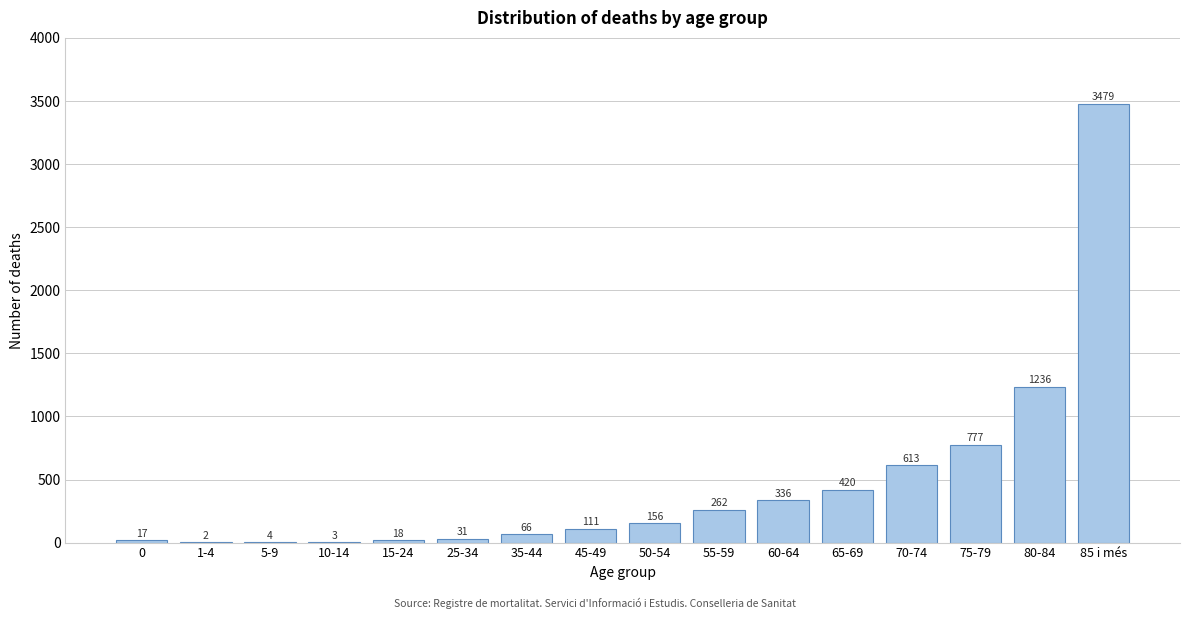

Reading left to right, list all the values displayed in this chart.

0=17	1-4=2	5-9=4	10-14=3	15-24=18	25-34=31	35-44=66	45-49=111	50-54=156	55-59=262	60-64=336	65-69=420	70-74=613	75-79=777	80-84=1236	85 i més=3479